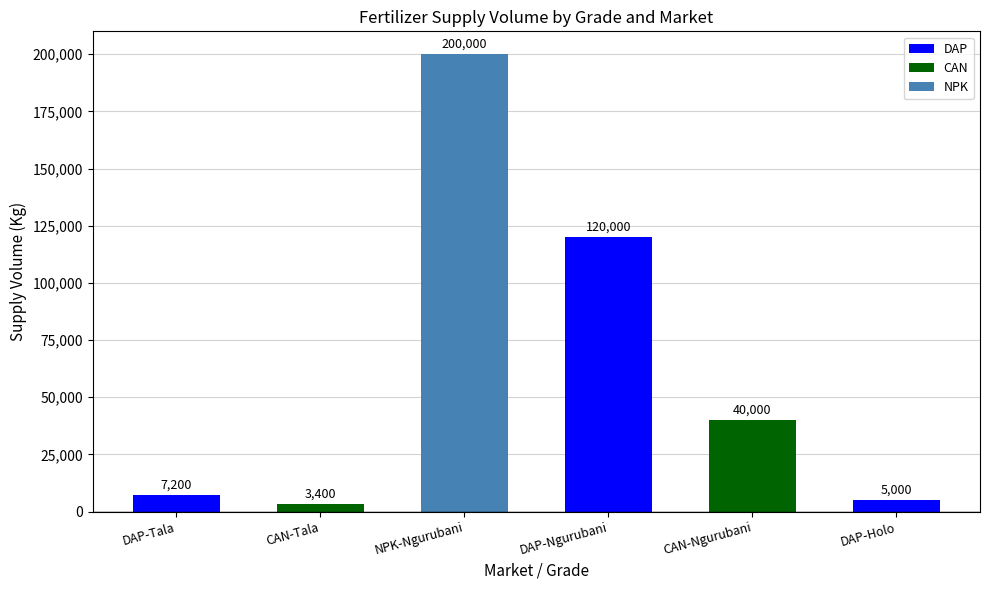

At which label does the data first exceed 40000?

NPK-Ngurubani